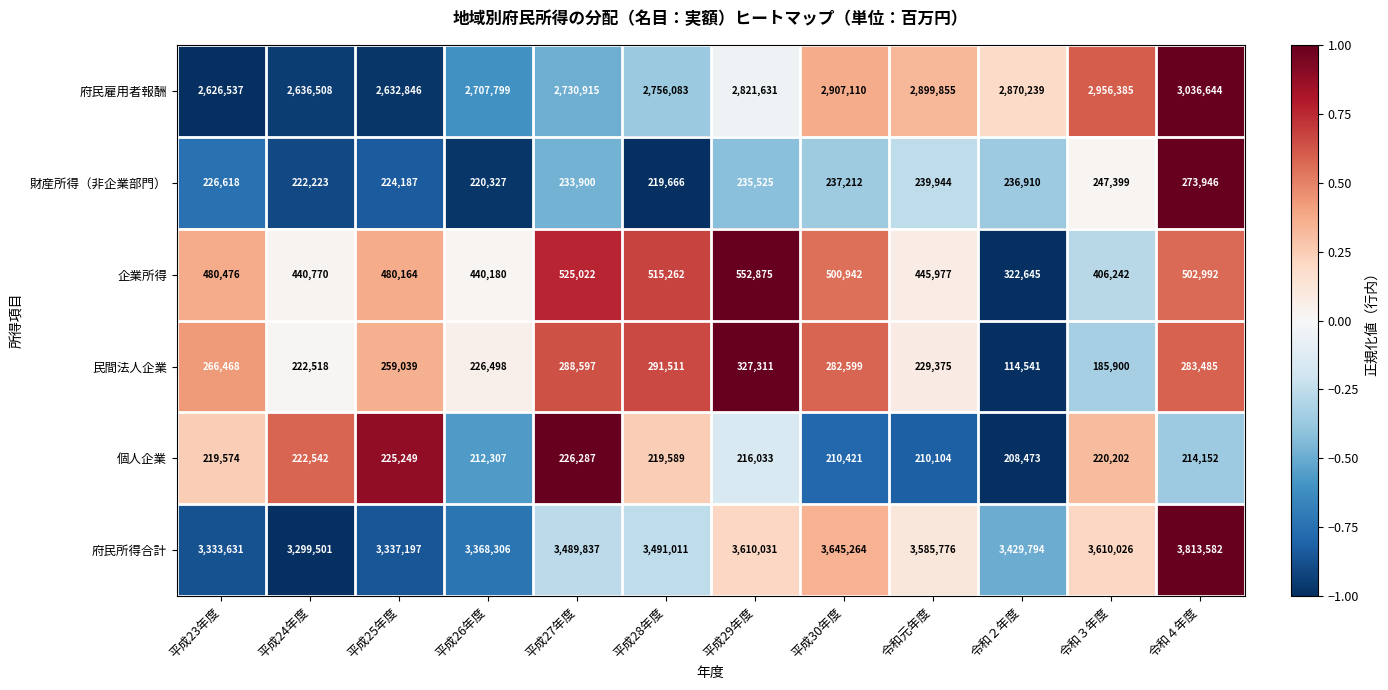

Rank the series at 平成28年度 from highest to lowest value.

府民所得合計, 府民雇用者報酬, 企業所得, 民間法人企業, 財産所得（非企業部門）, 個人企業